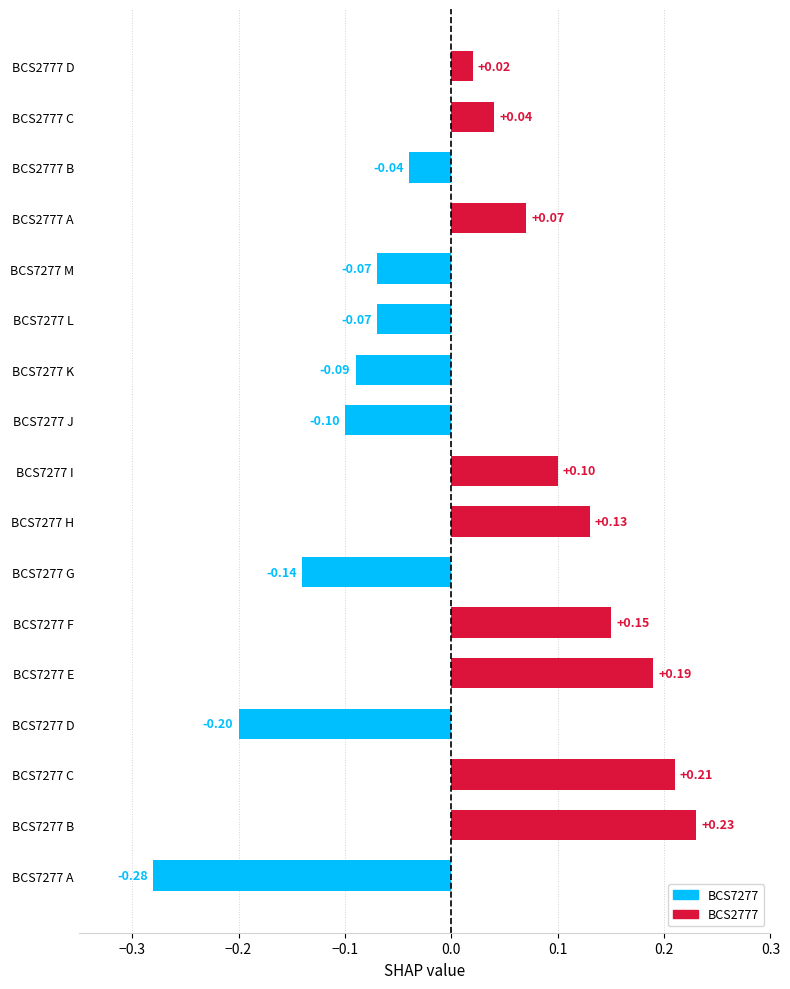

How many values are below 0?

8